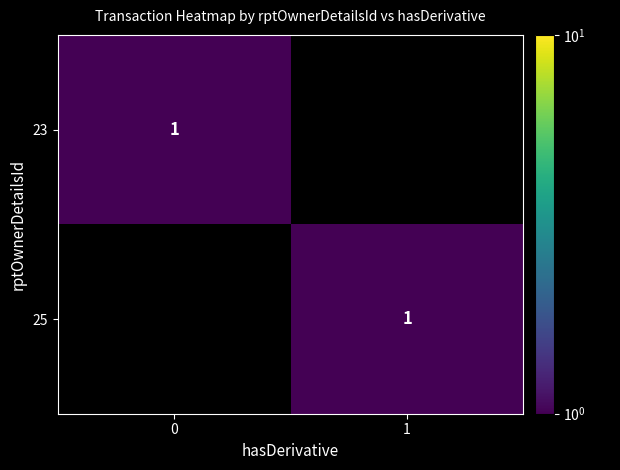

The value of 23 at 0 is 1. True or false?

True